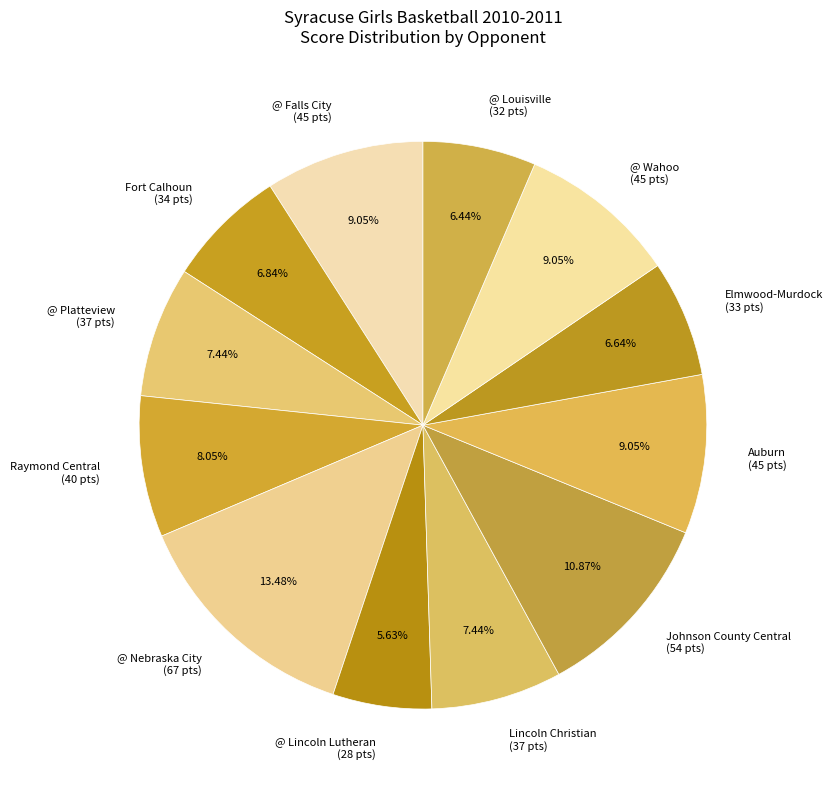

Between @ Lincoln Lutheran and @ Wahoo, which is larger?

@ Wahoo